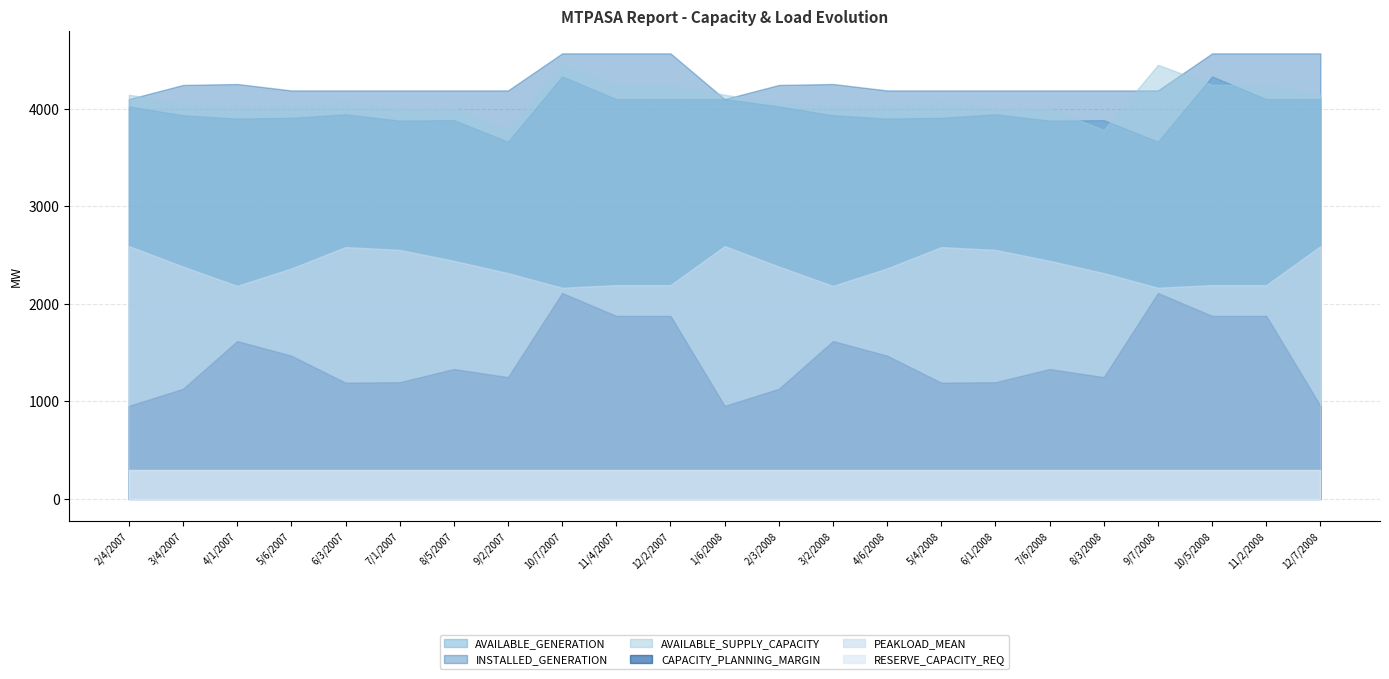

True or false: AVAILABLE_SUPPLY_CAPACITY and AVAILABLE_GENERATION cross at least once.

True